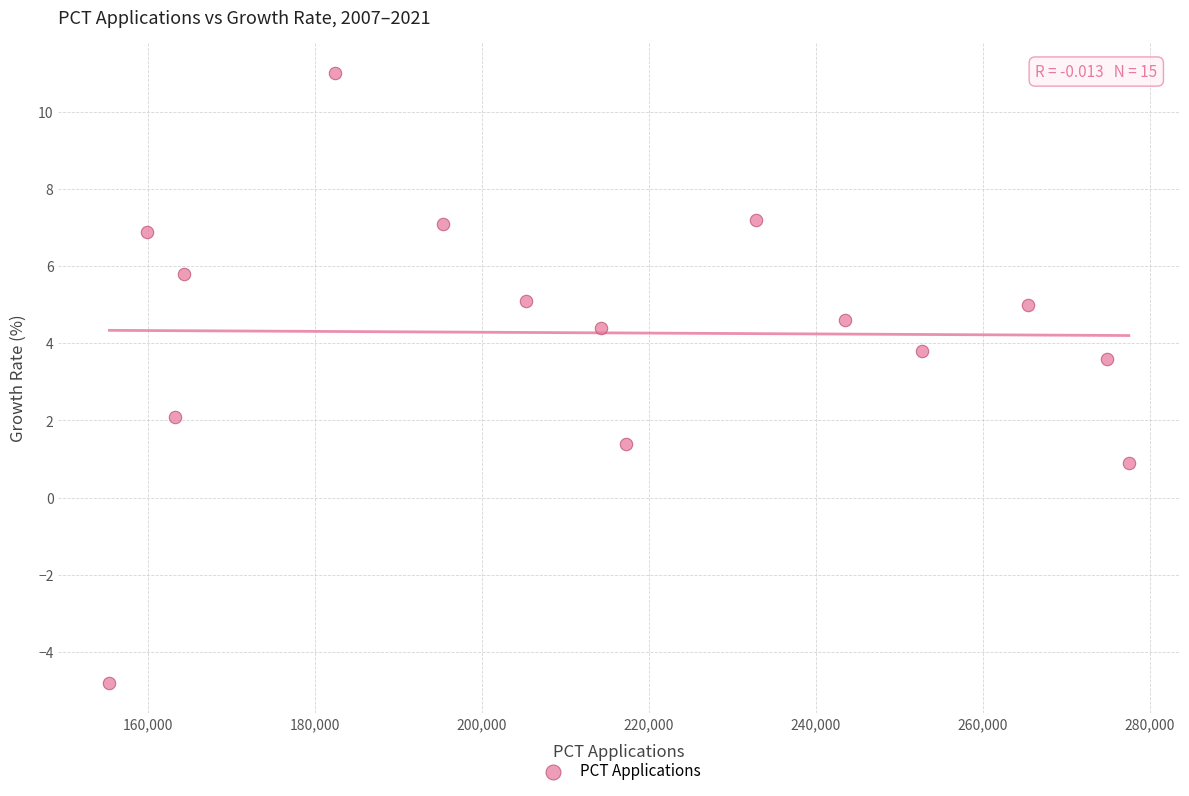

What Y value in the scatter plot is closest to 3?

3.6